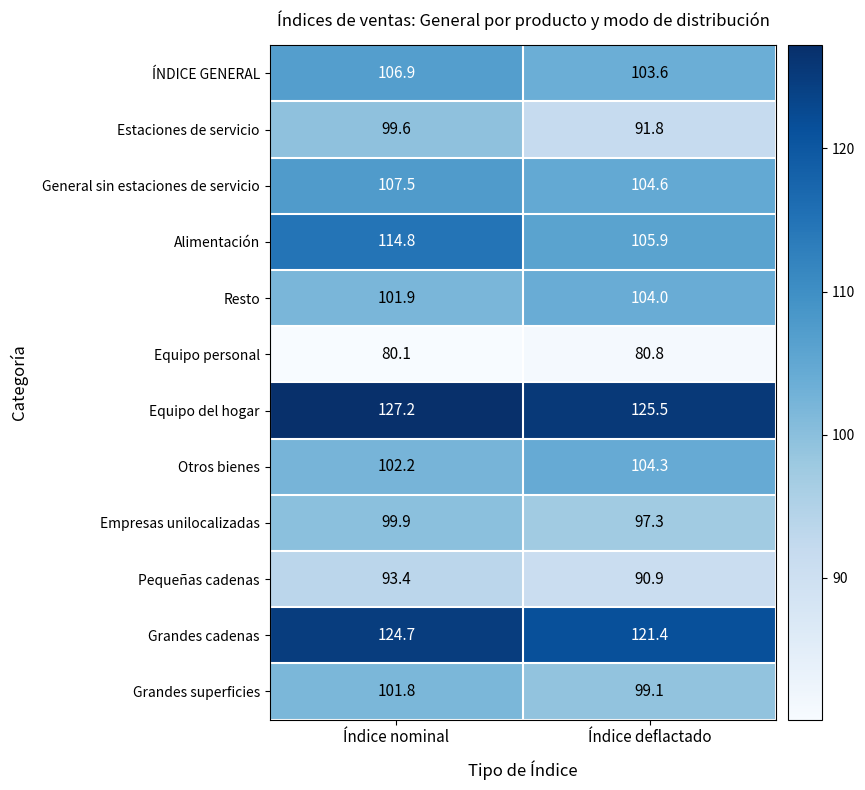

How many distinct data groups are displayed?

12